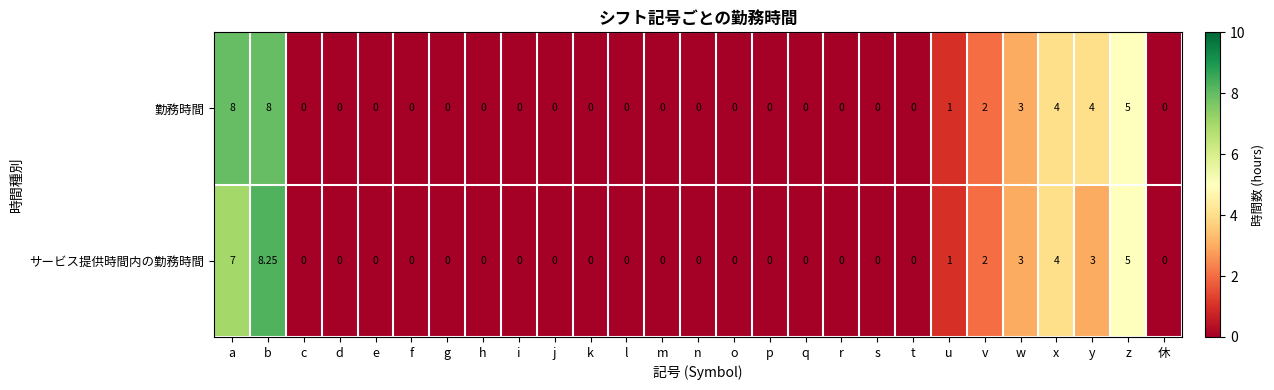

At which category does the chart reach its peak across all series?

b